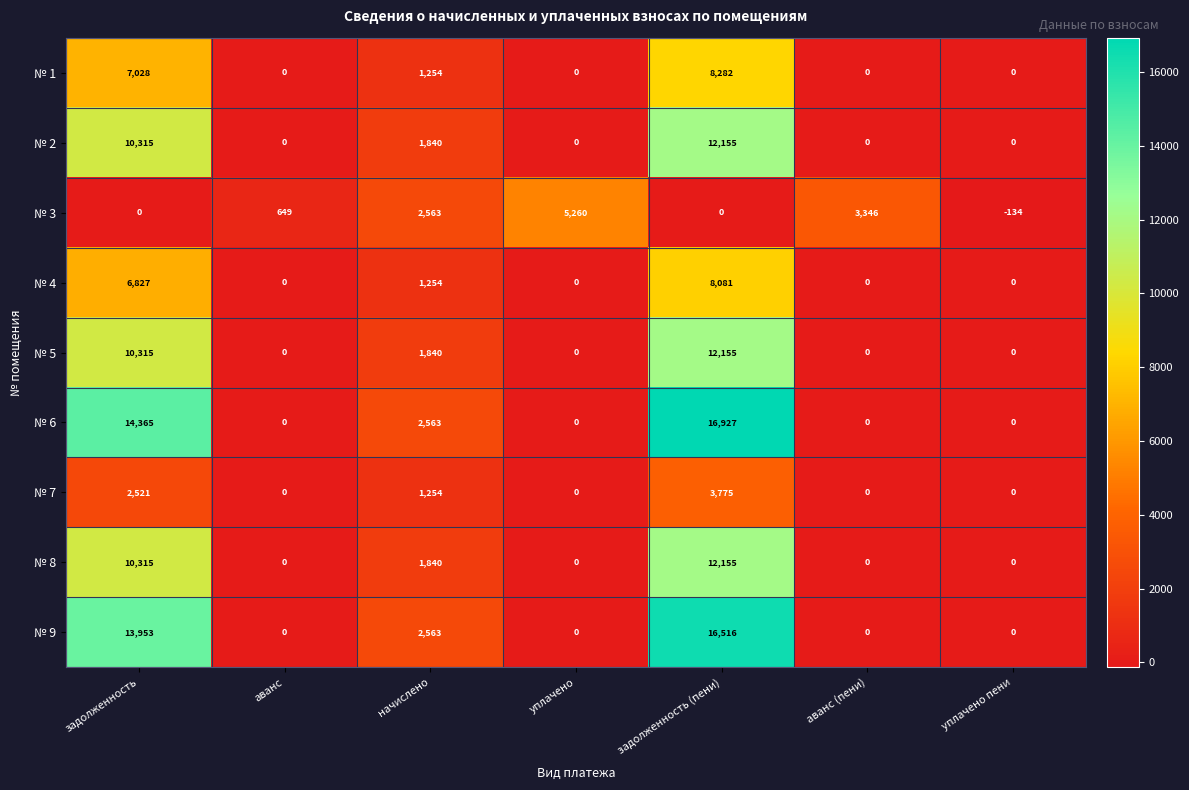

What is the total value across all series at уплачено?

5260